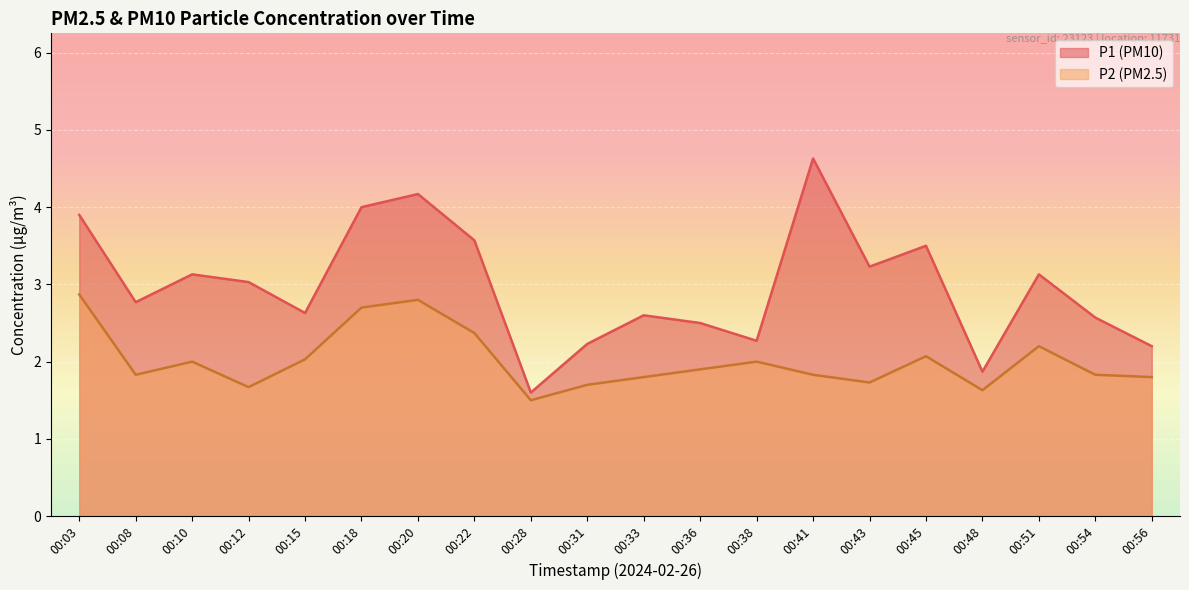

True or false: P1 and P2 cross at least once.

False